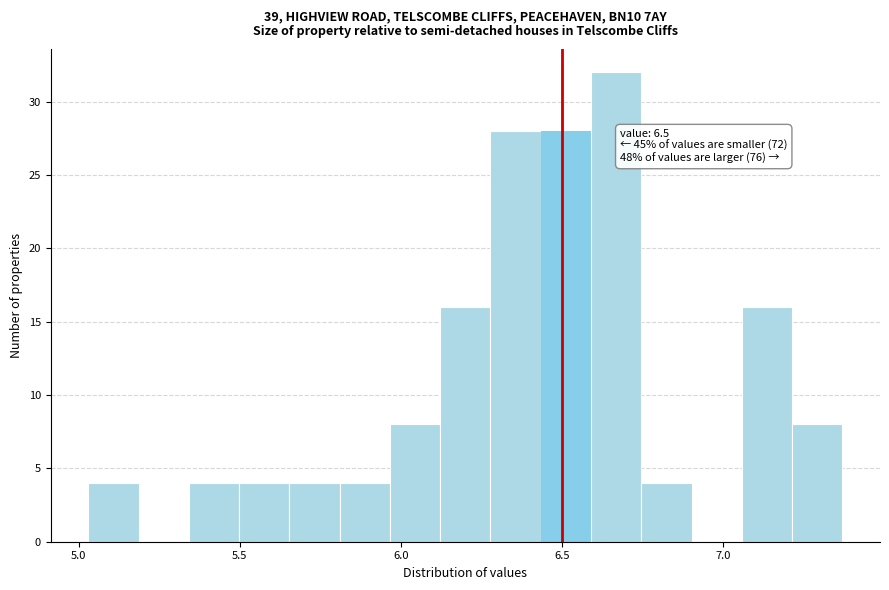

Read against the x-axis, roughly where is the centre of the tallest bar?

6.65